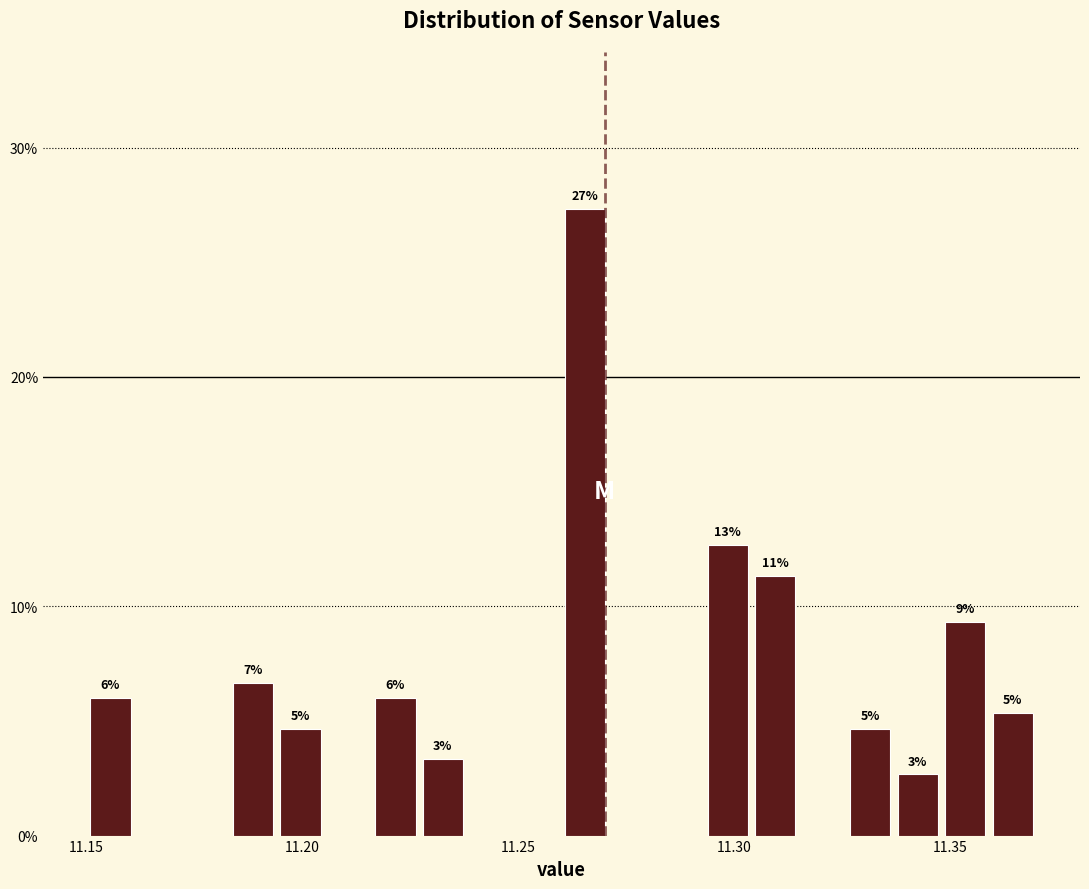

Around what value on the x-axis is the tallest bar? Give the approximate position of its centre, as read against the axis.

11.265